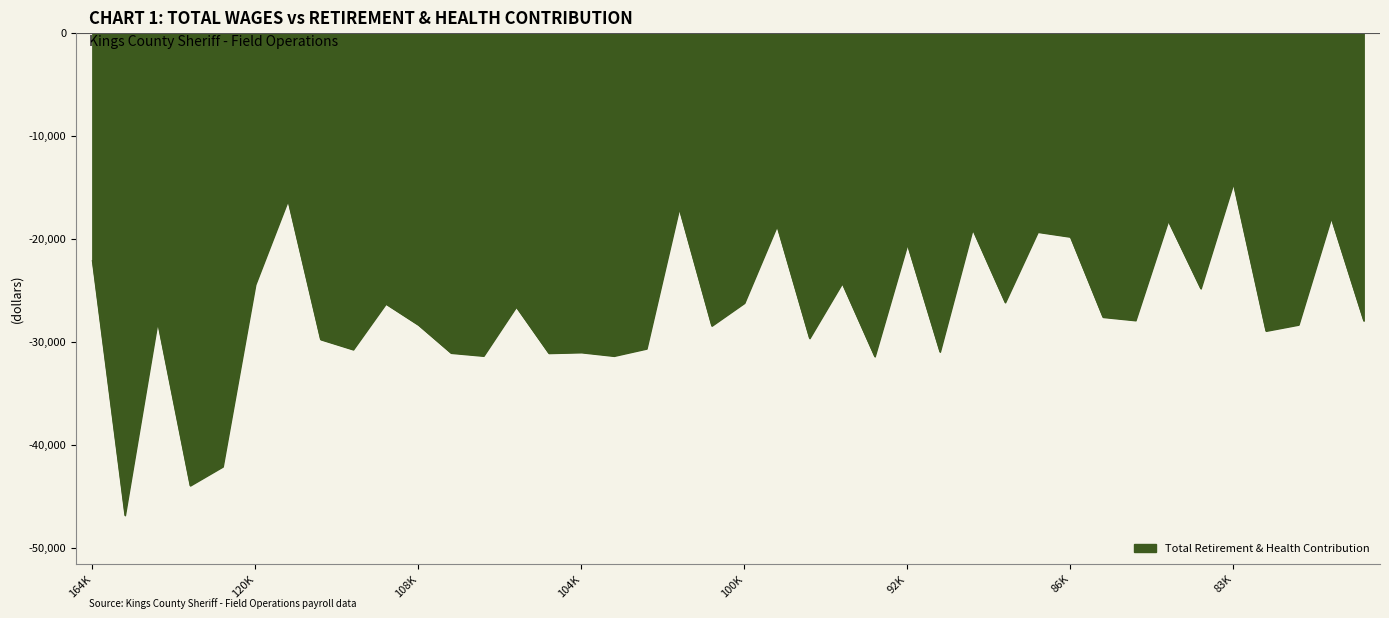

What is the difference between the maximum and minimum values?

32229